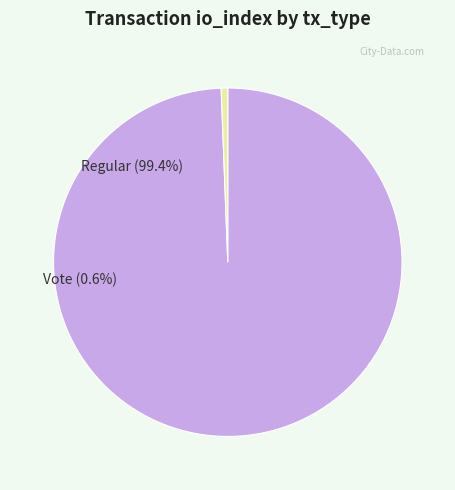

Approximately how many times larger is the value at Regular (io_index=328) compared to Vote (io_index=2)?

164.0